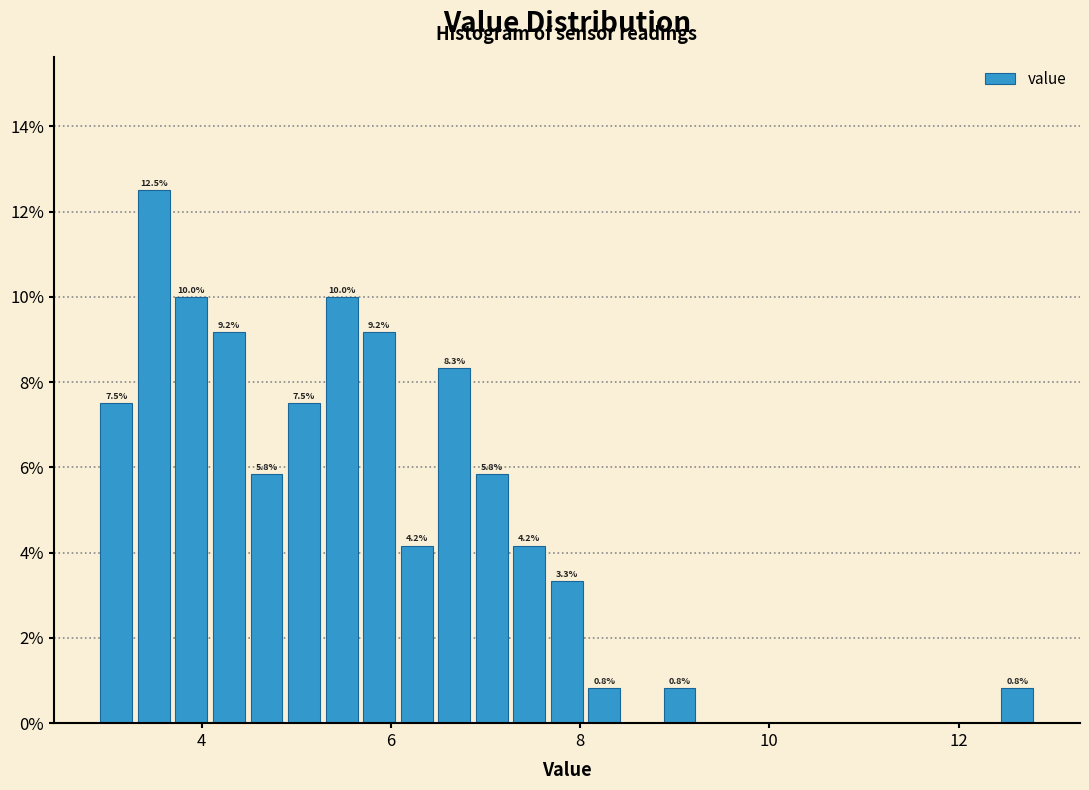

Around what value on the x-axis is the tallest bar? Give the approximate position of its centre, as read against the axis.

3.4